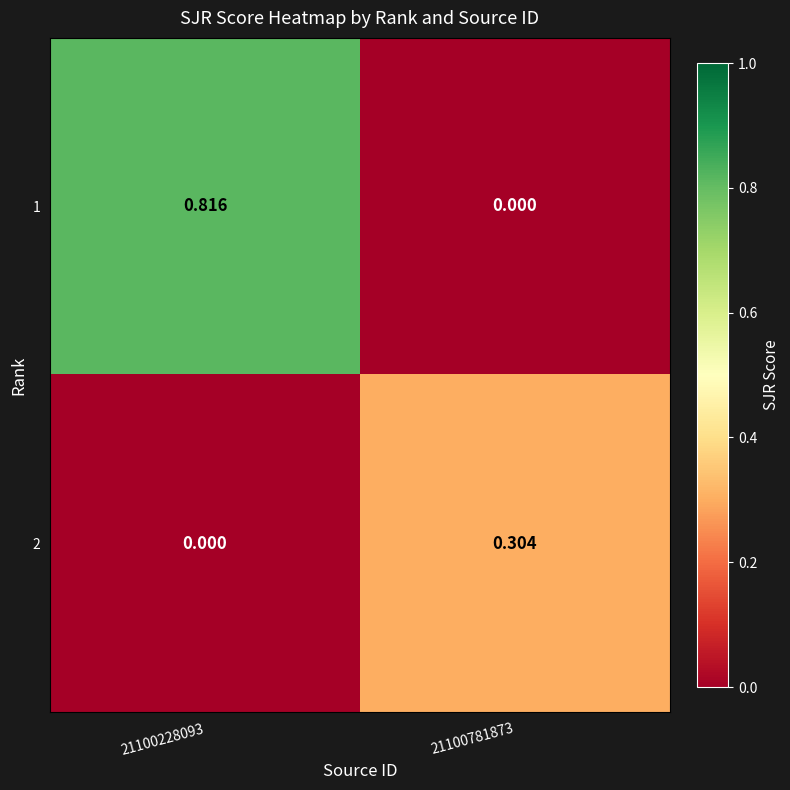

Rank the series at 21100781873 from lowest to highest value.

1, 2